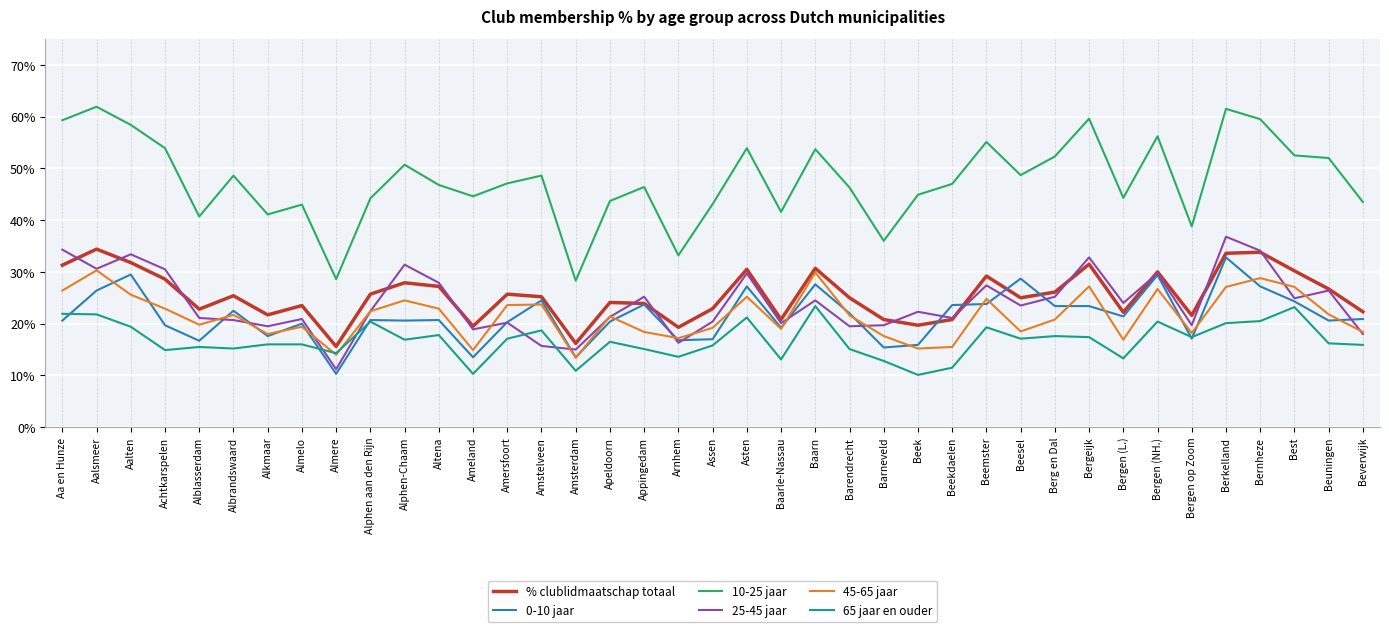

Is the value of 10-25 jaar at Almere greater than the value of 25-45 jaar at Beek?

Yes